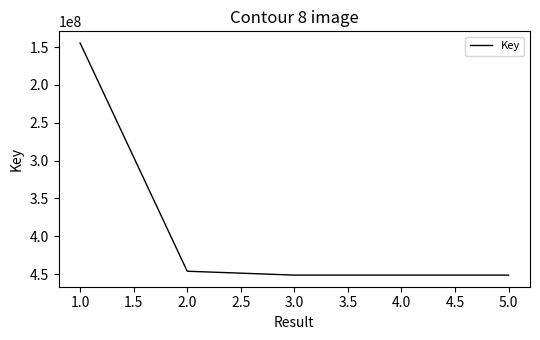

What is the minimum value shown in the chart?

144614591